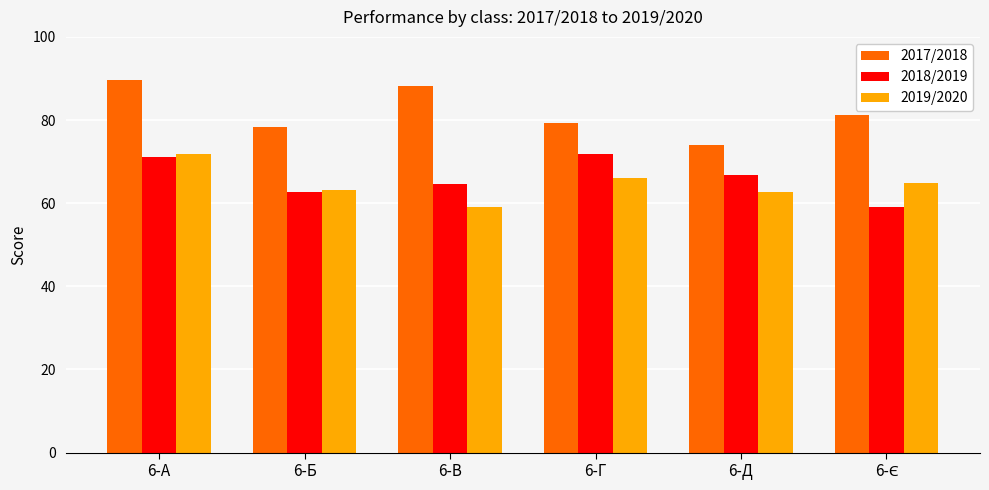

What is the value of the 2017/2018 bar at the 4th from the left?

79.2